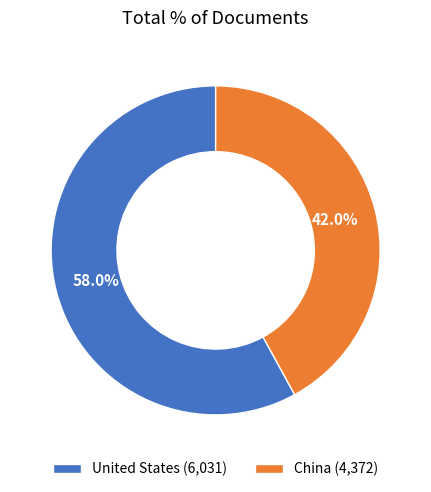

To the nearest percent, what is the combined percentage of China and United States?

100%